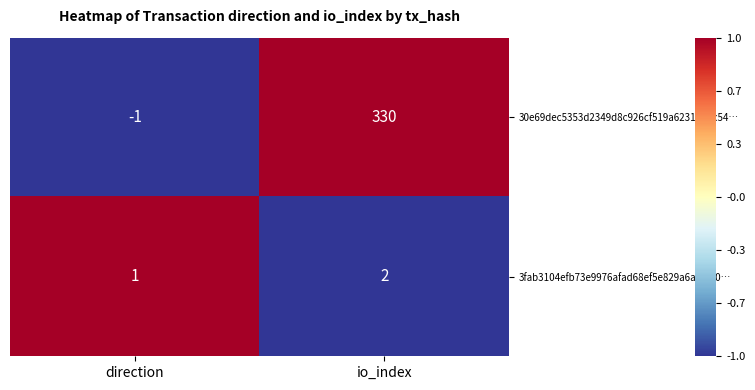

What is the difference between the 30e69dec5353d2349d8c926cf519a62318ebc54… values at direction and io_index?

331